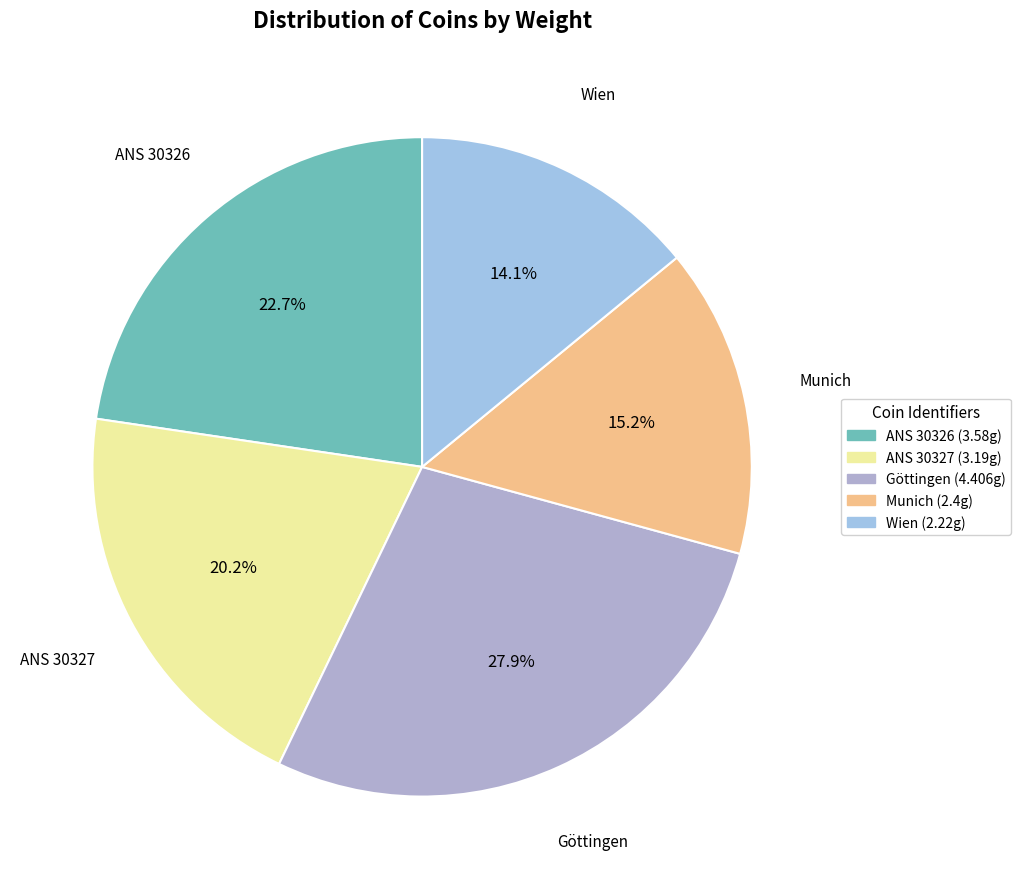

Which category has the biggest portion of the pie?

Göttingen